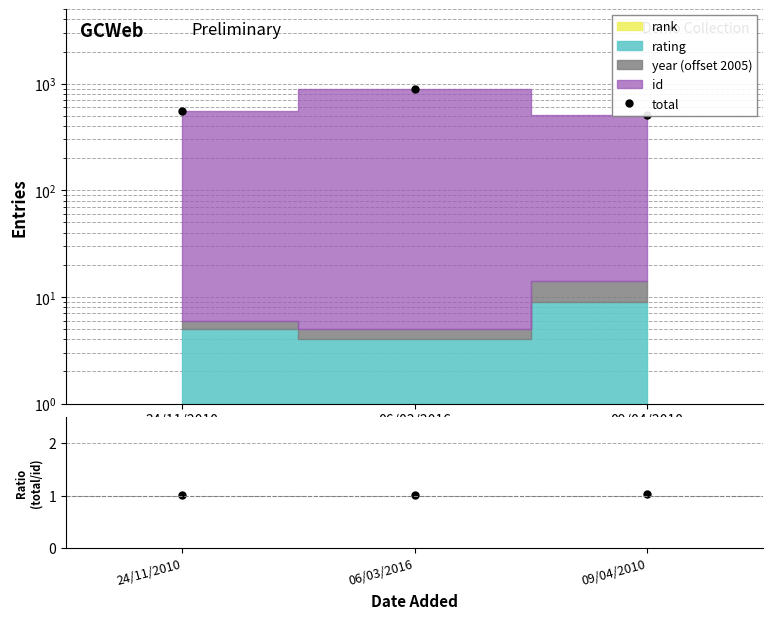

Which series changed the most between 24/11/2010 and 09/04/2010?

total